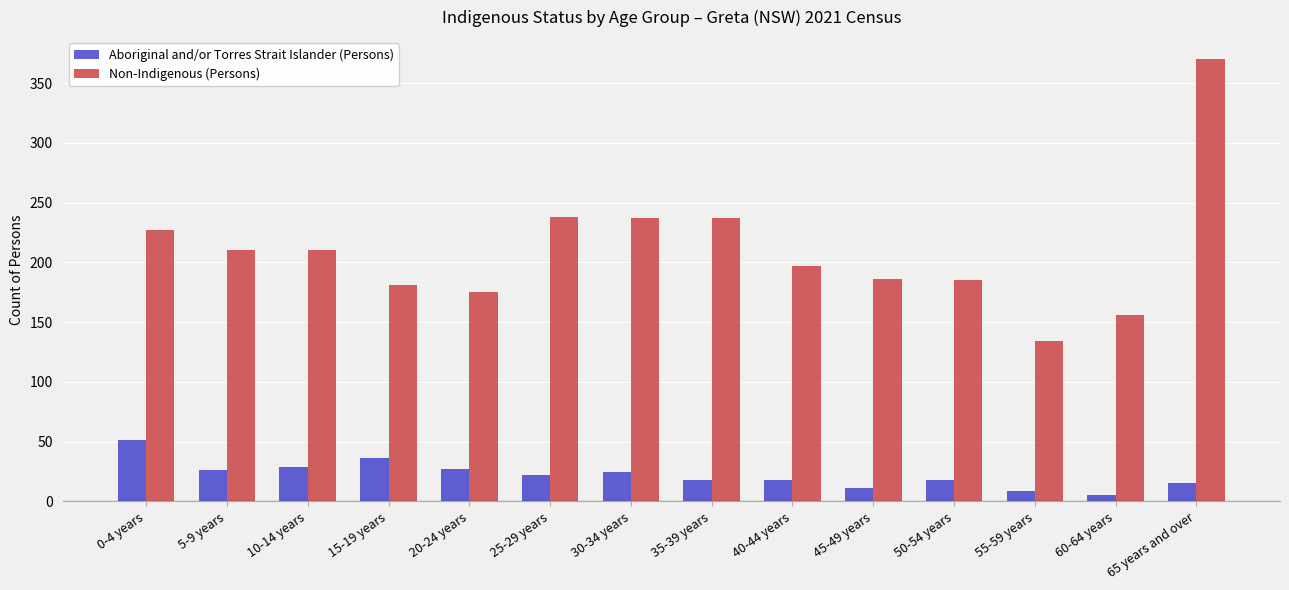

Which series has the largest total across all categories?

Non-Indigenous (Persons)